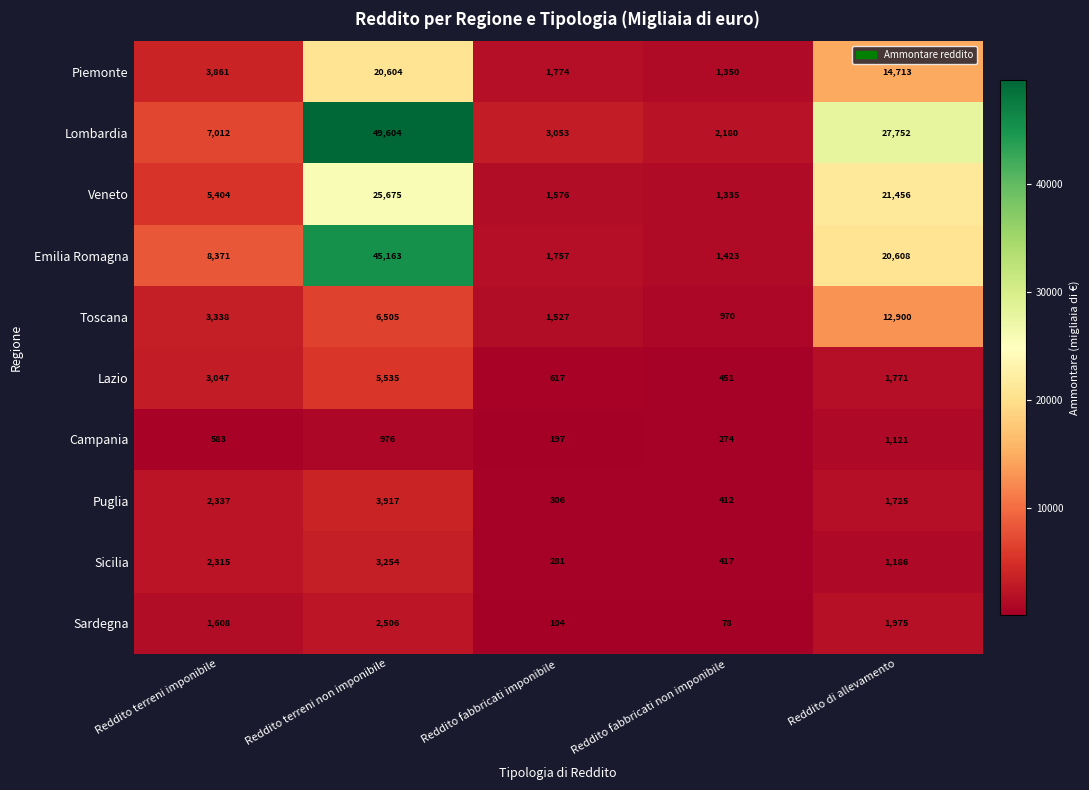

The Sardegna series shows 126 at Reddito fabbricati non imponibile. True or false?

False